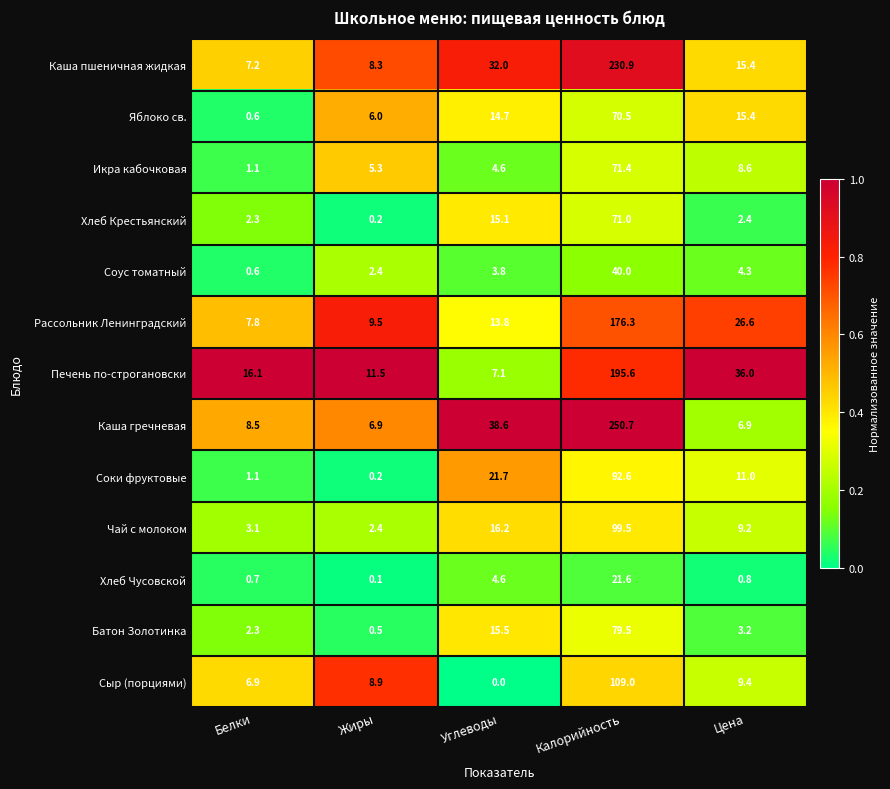

How many distinct data groups are displayed?

13